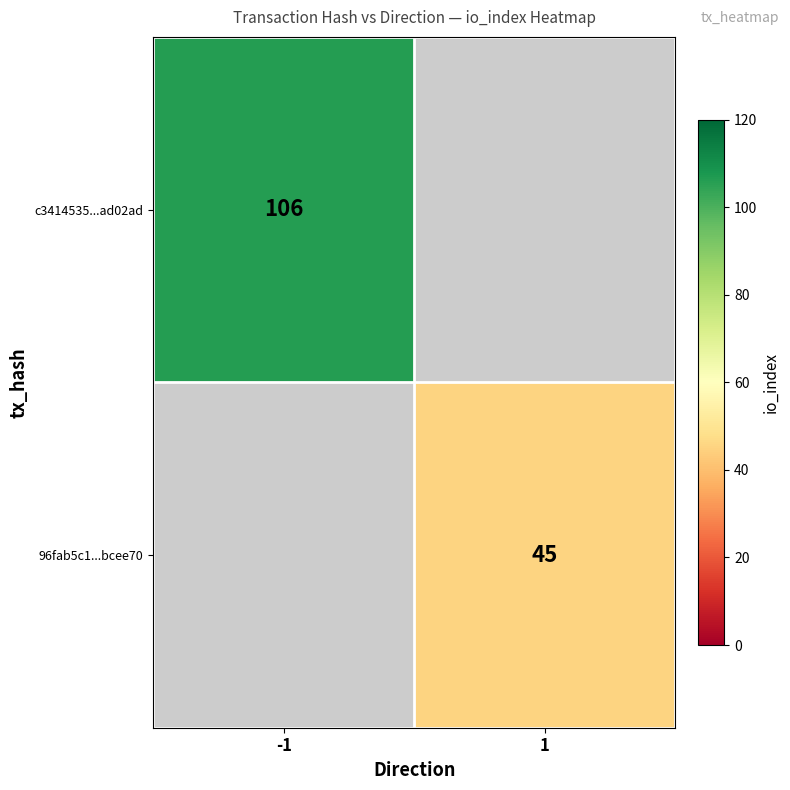

Is it true that 96fab5c1...bcee70 equals 45 at 1?

True